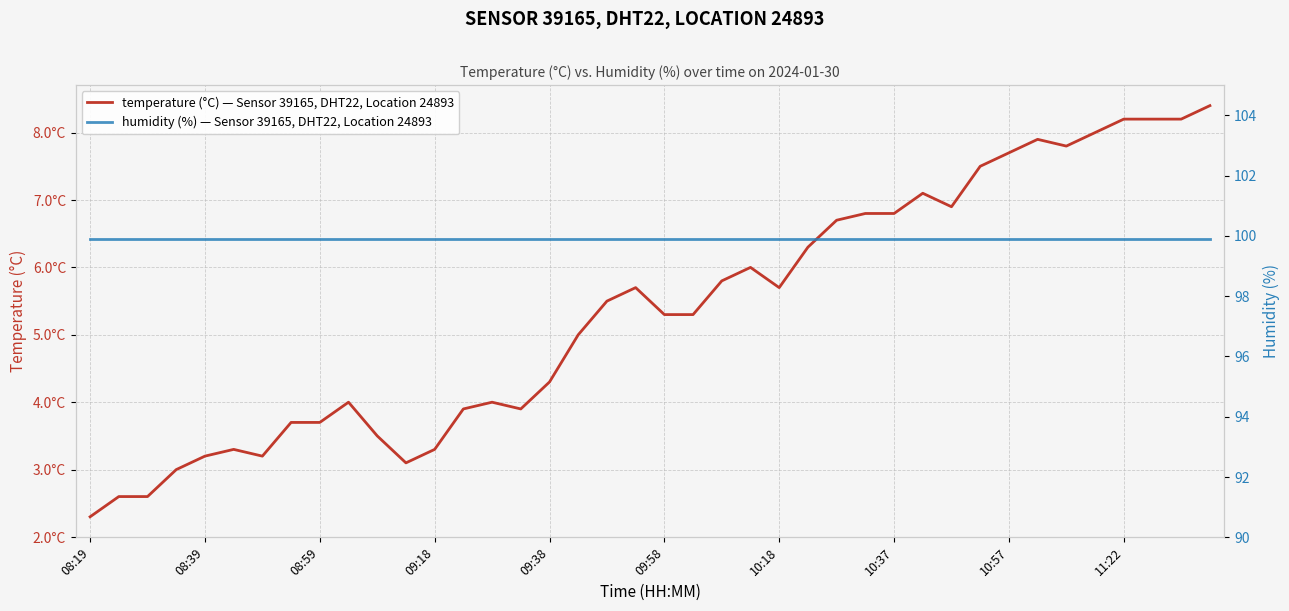

Where does the temperature (°C) — Sensor 39165, DHT22, Location 24893 series first go above 5?

18